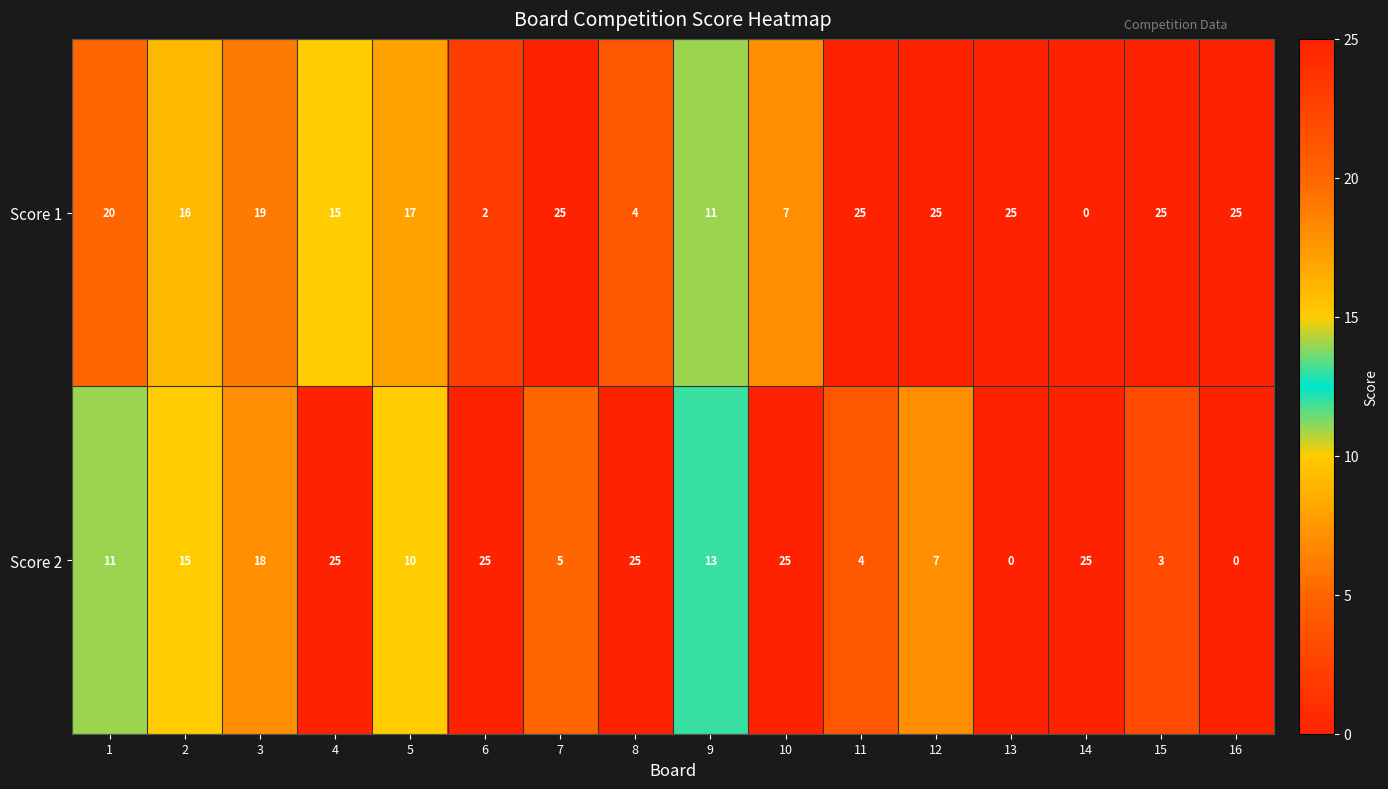

What is the difference between the second highest and second lowest values in the Score 1 series?

23